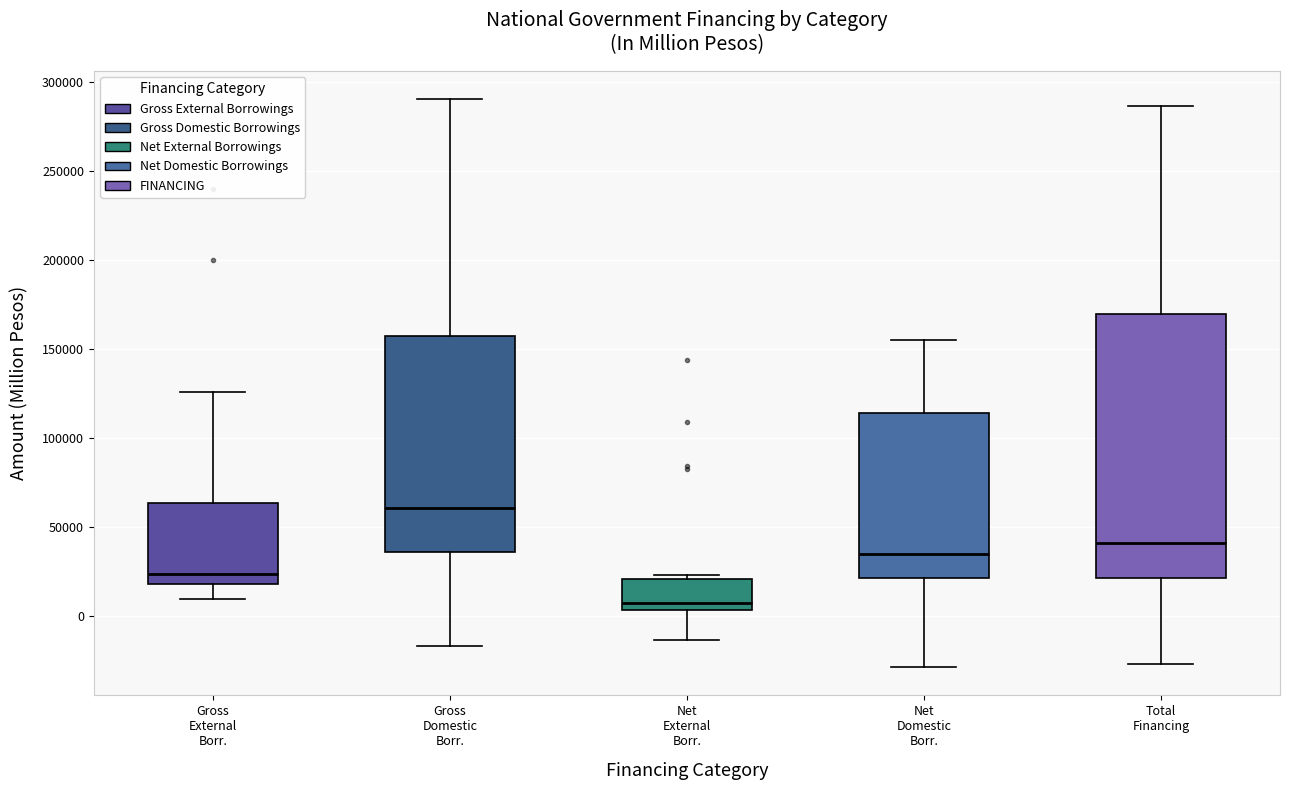

Comparing the boxes themselves (not the whiskers), which one is the tallest?

Total Financing